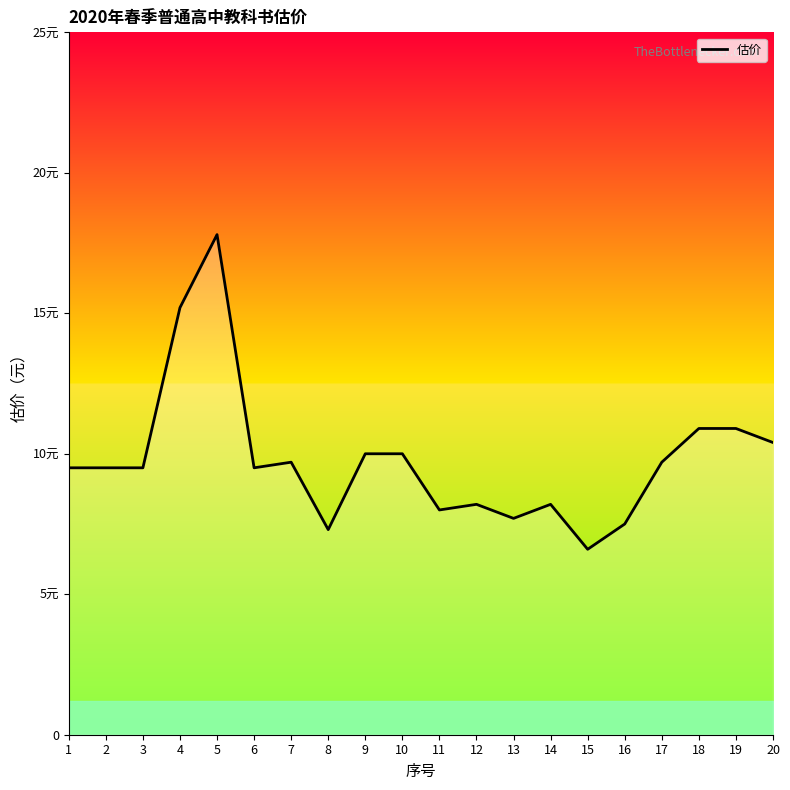

At which category does the data reach its first local valley?

6